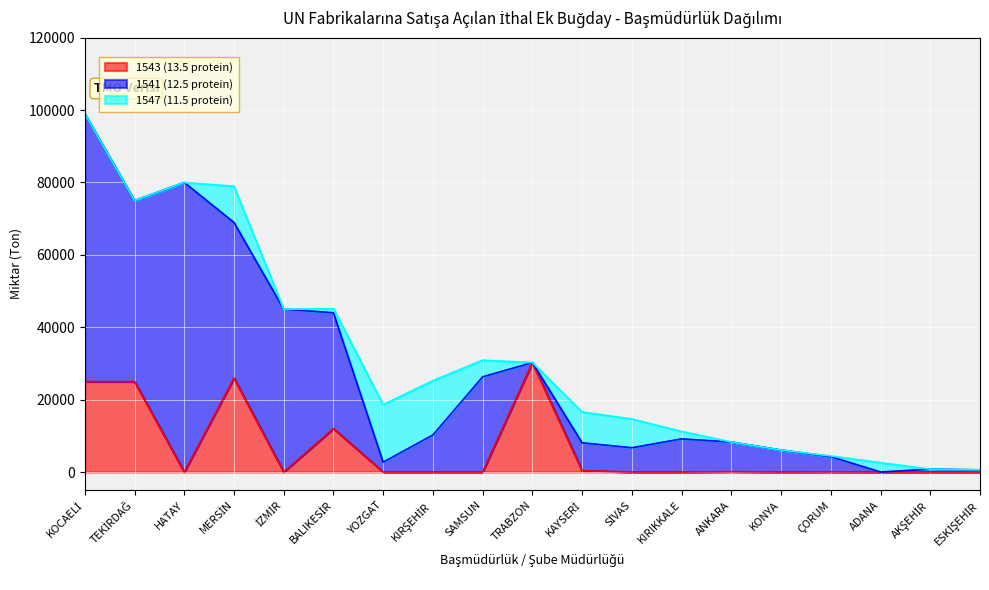

How many categories are shown in the chart?

19